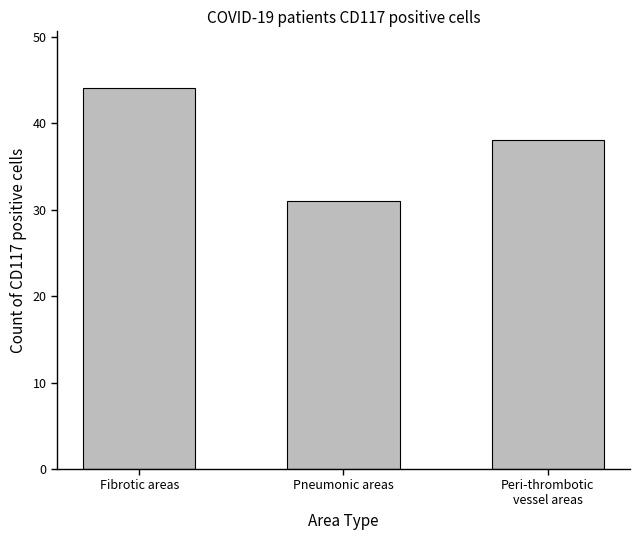

What is the sum of all values?

113